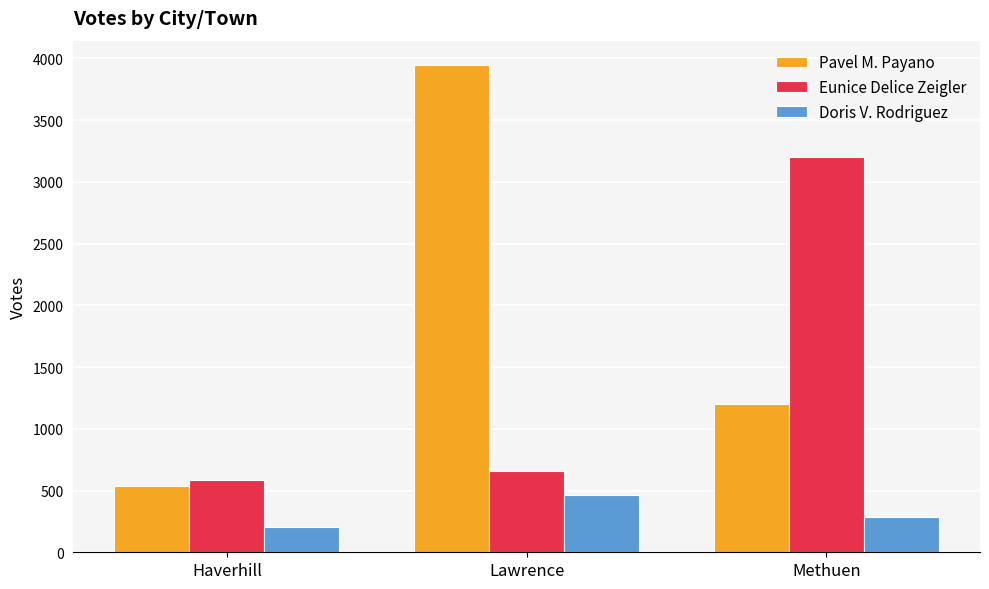

How many bars are there in total?

9